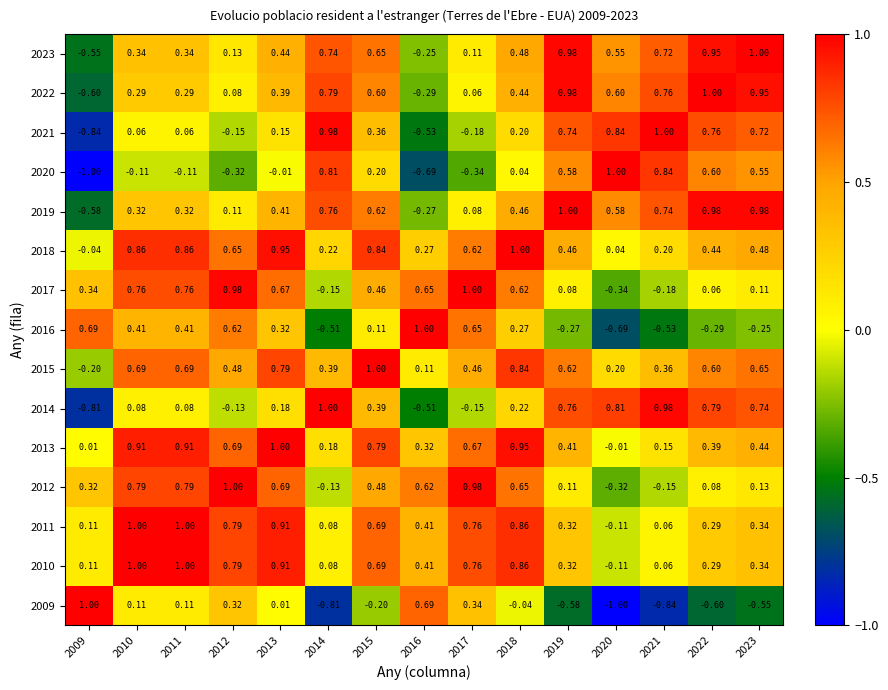

Is the value of 2019 at 2011 greater than the value of 2014 at 2009?

Yes